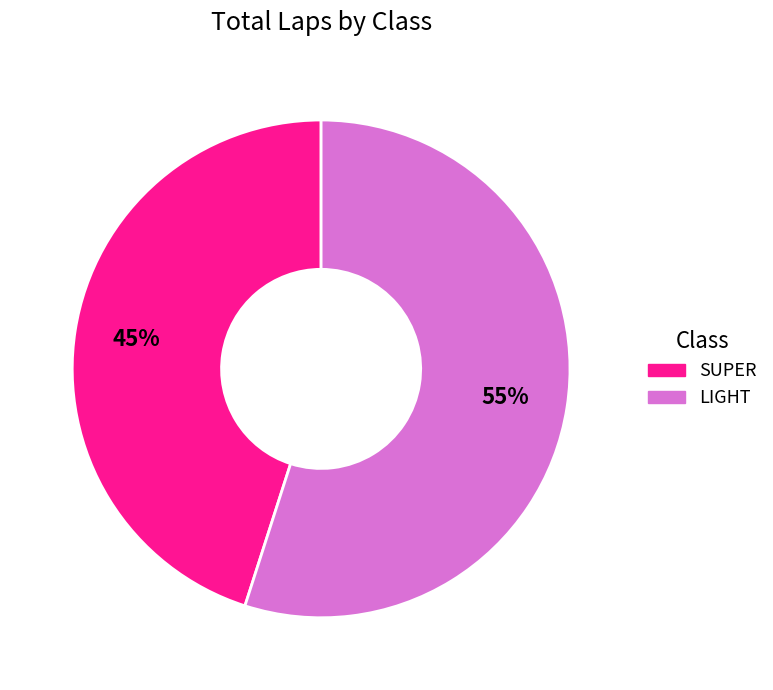

How many segments does this pie chart have?

2